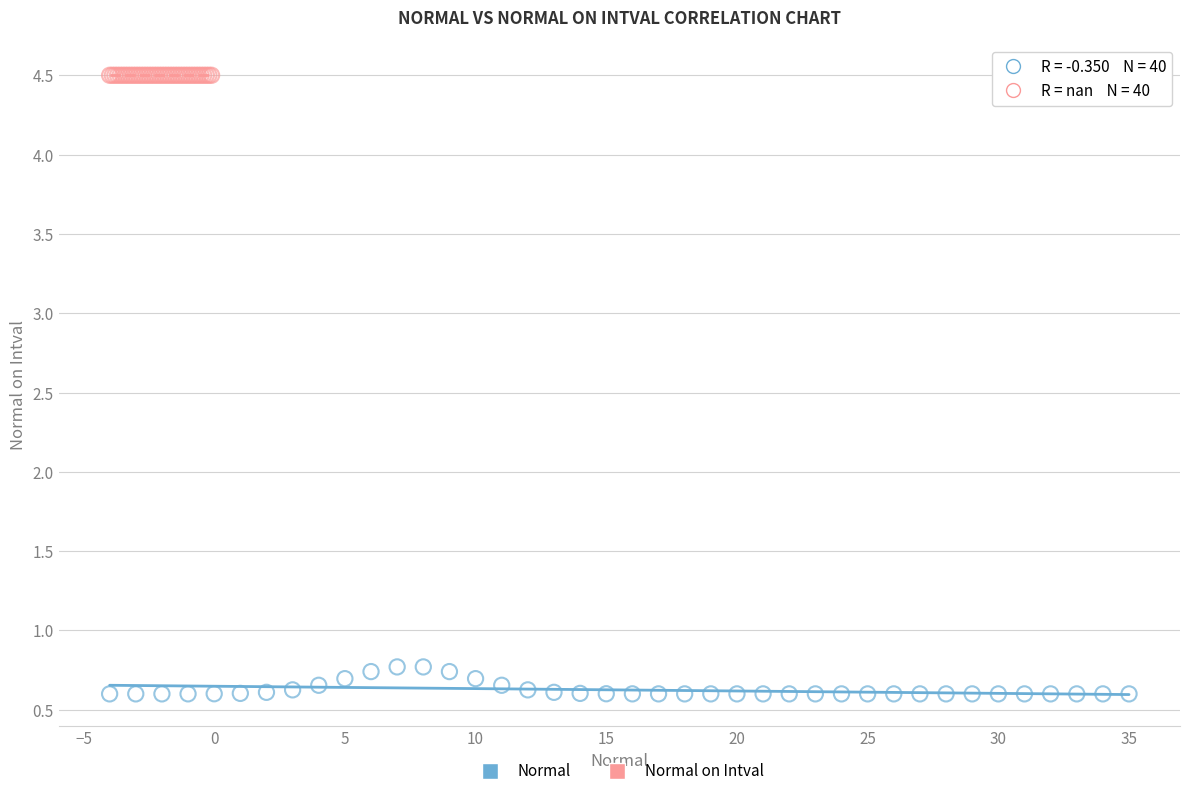

What are all the series names shown in the legend?

Normal, Normal on Intval